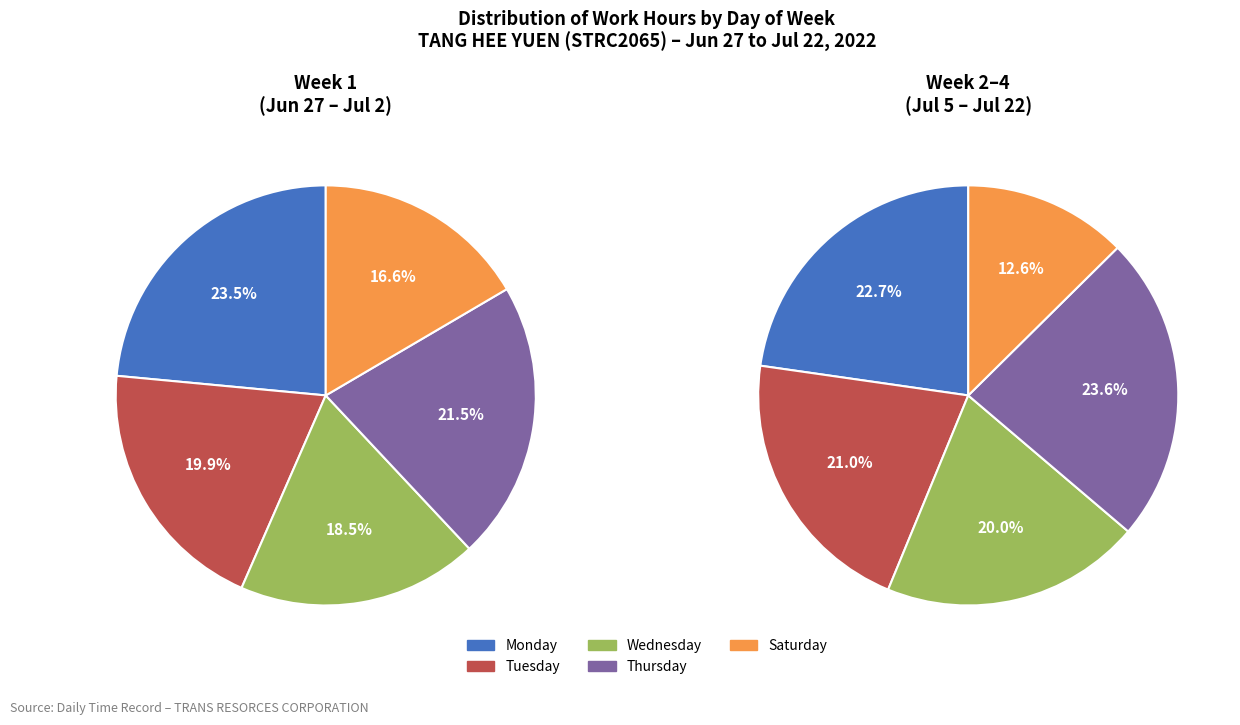

The Fri_4 slice represents 18% of the pie. True or false?

False